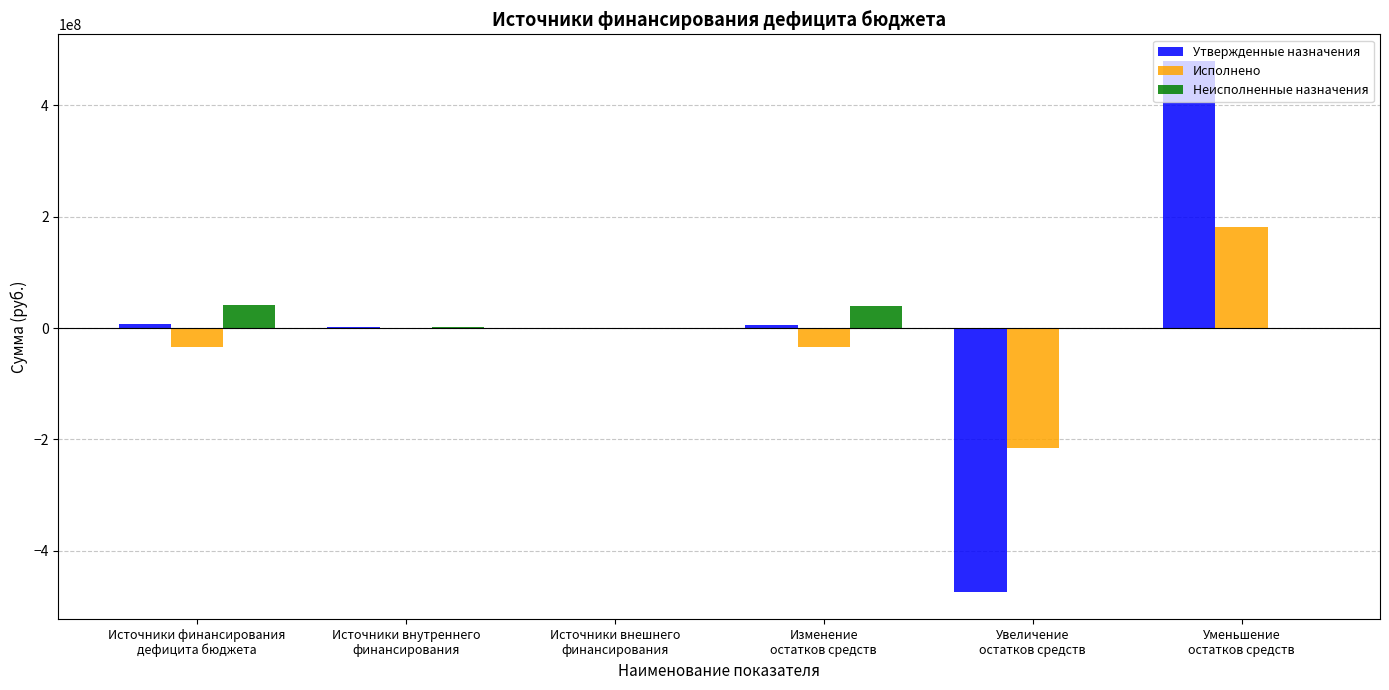

Which label corresponds to the largest value in the chart?

Уменьшение
остатков средств